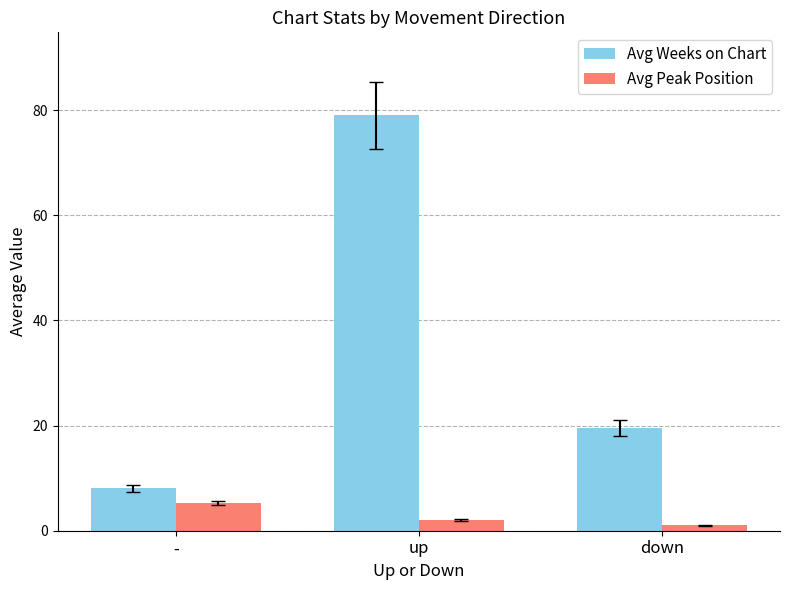

What is the total value across all series at down?

20.5